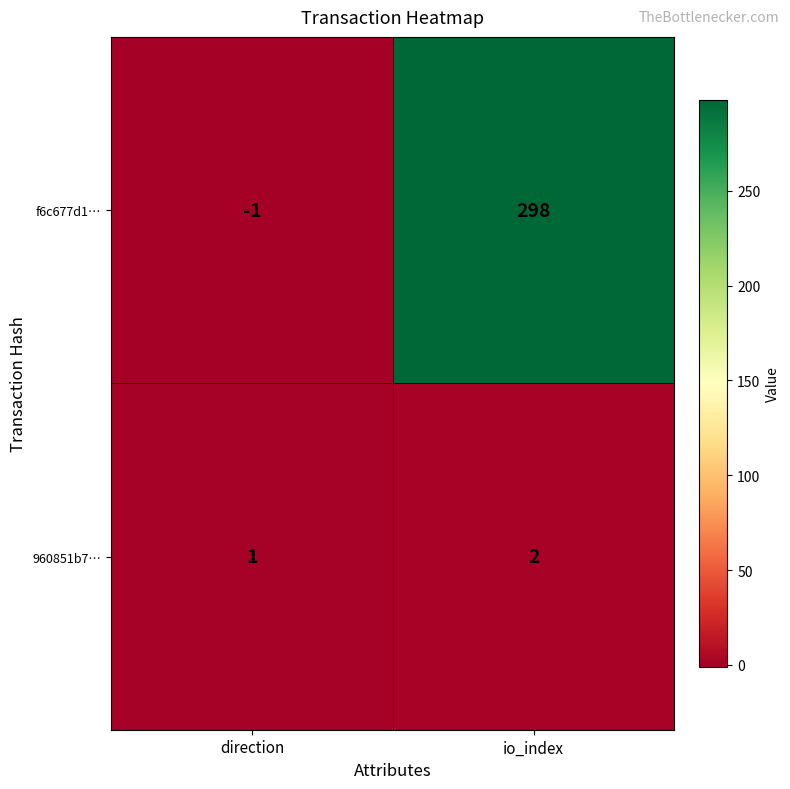

At which label is f6c677d1… closest to 148?

direction